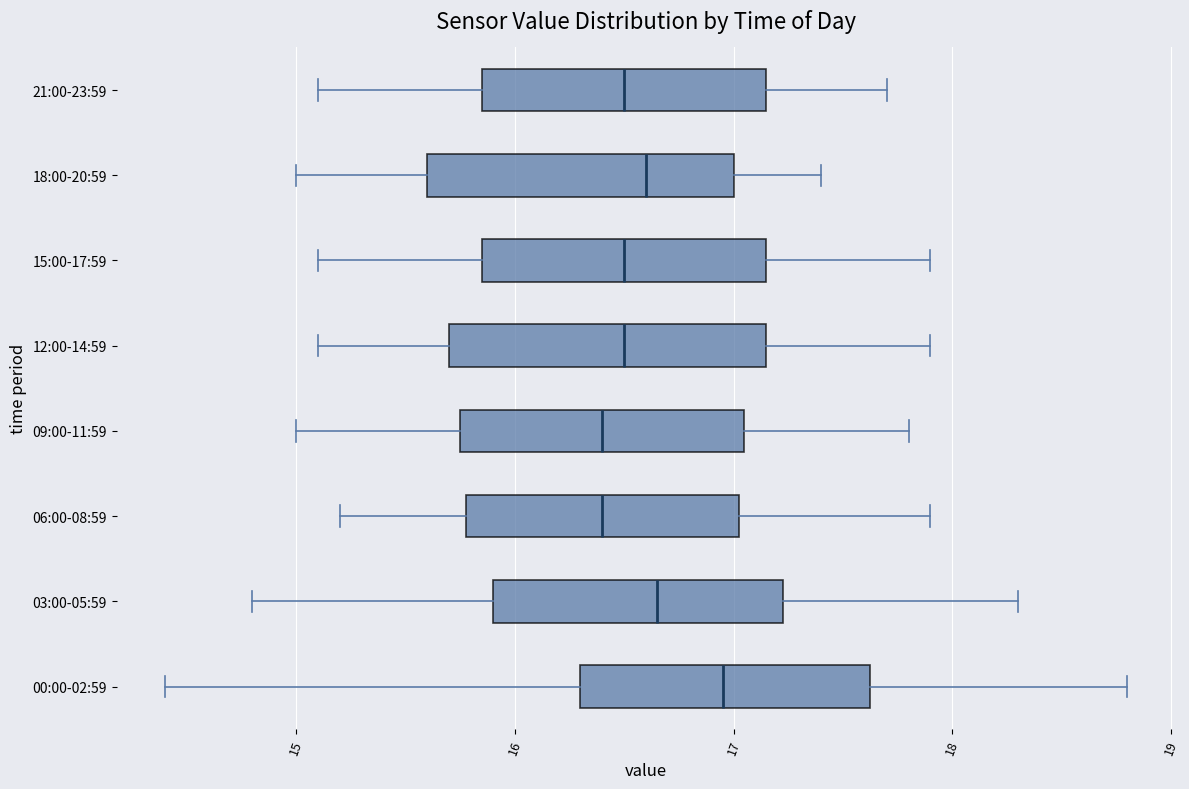

Where does the median line of the box for 06:00-08:59 sit on the x-axis? The values are not printed on the chart, so give them approximately, as read against the axis.

16.4